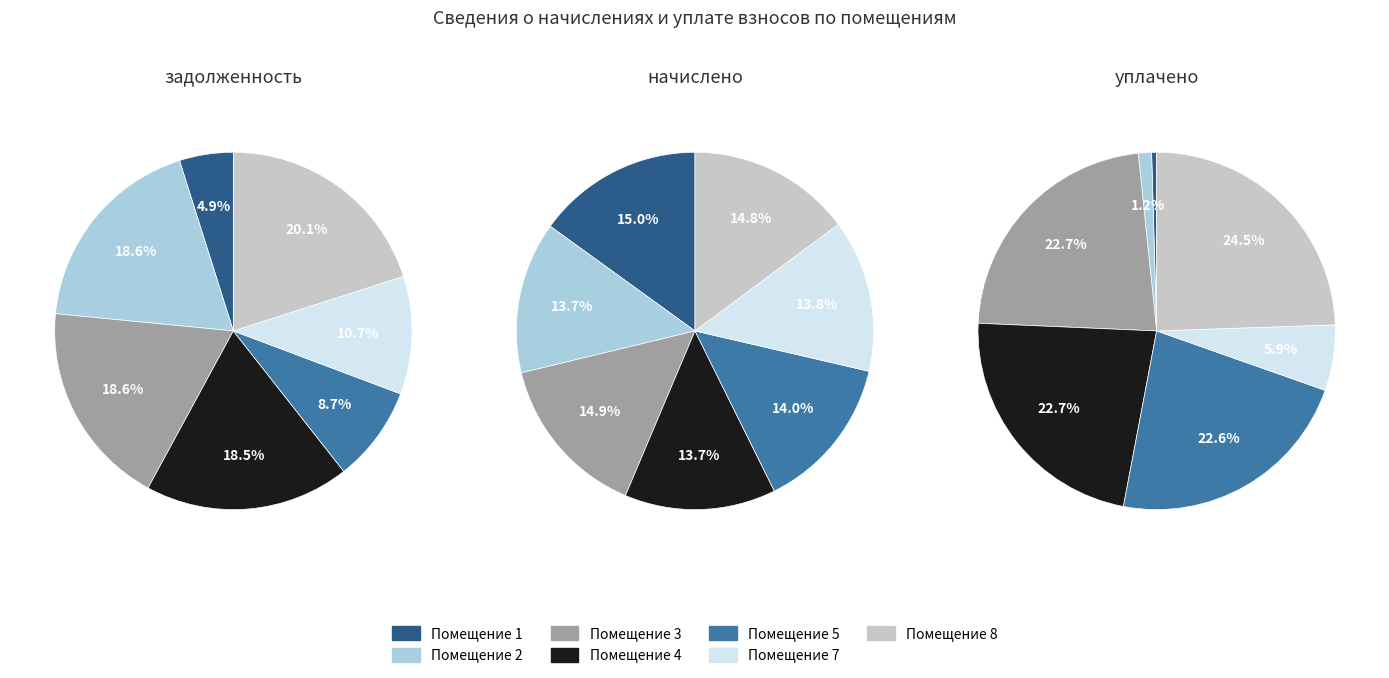

What is the spread (max minus min) of values at 5?

13733.6